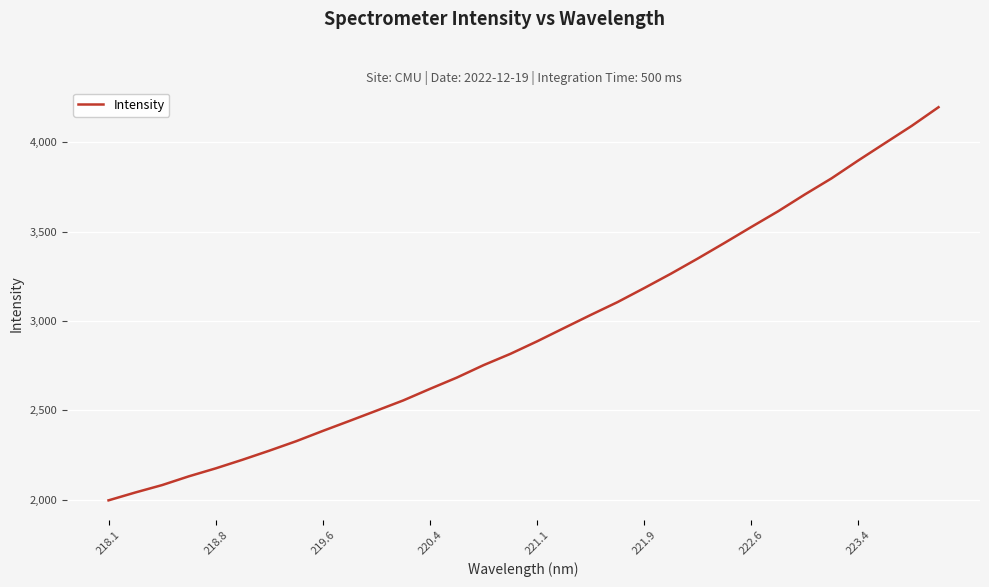

What is the smallest value displayed?

1995.5